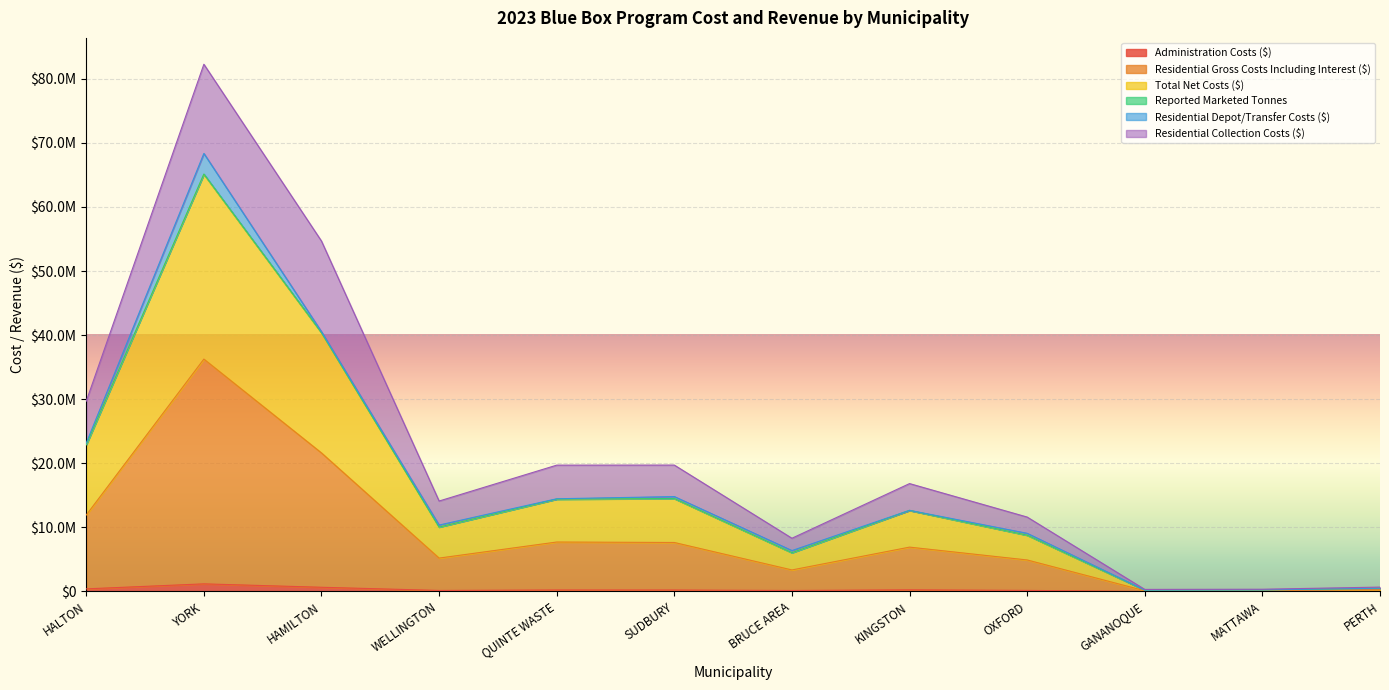

How many interior local peaks does the Residential Gross Costs Including Interest ($) series have?

3